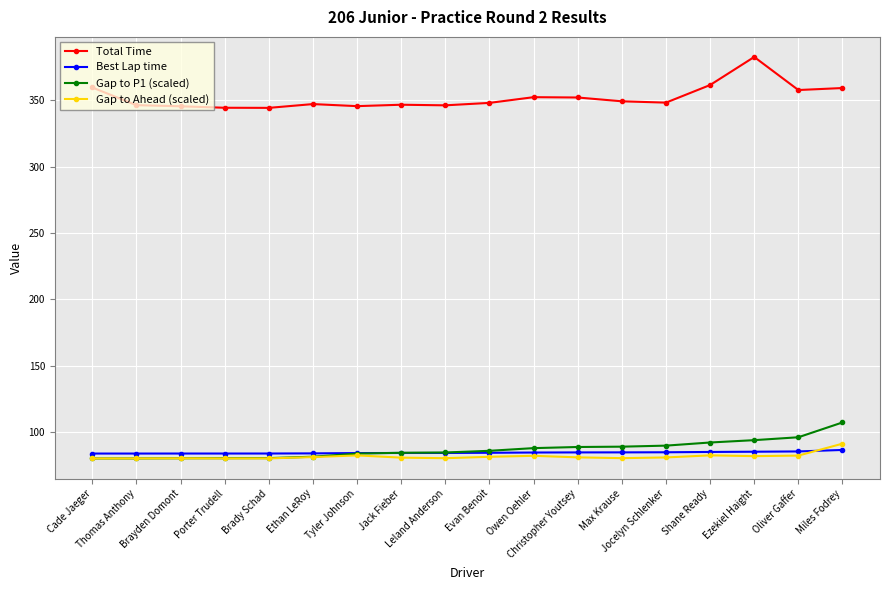

Which series has the largest total across all categories?

Total Time